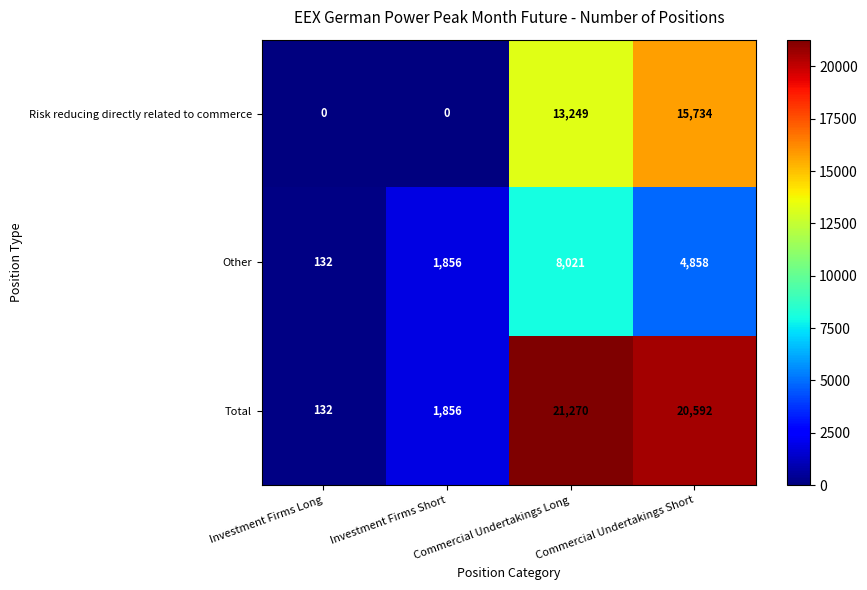

What is the difference between the highest and lowest values at Commercial Undertakings Short?

15734